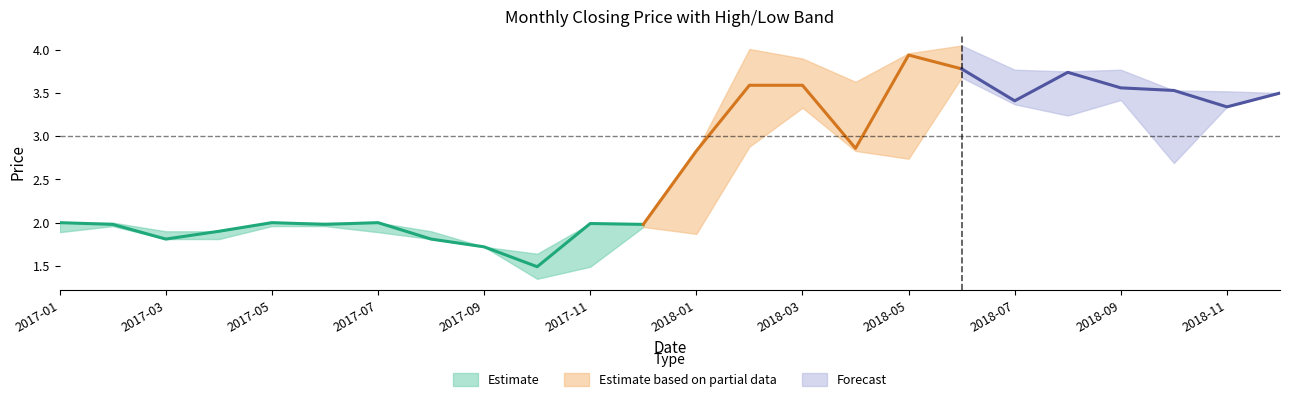

Is it true that high equals 3.8 at 19?

True